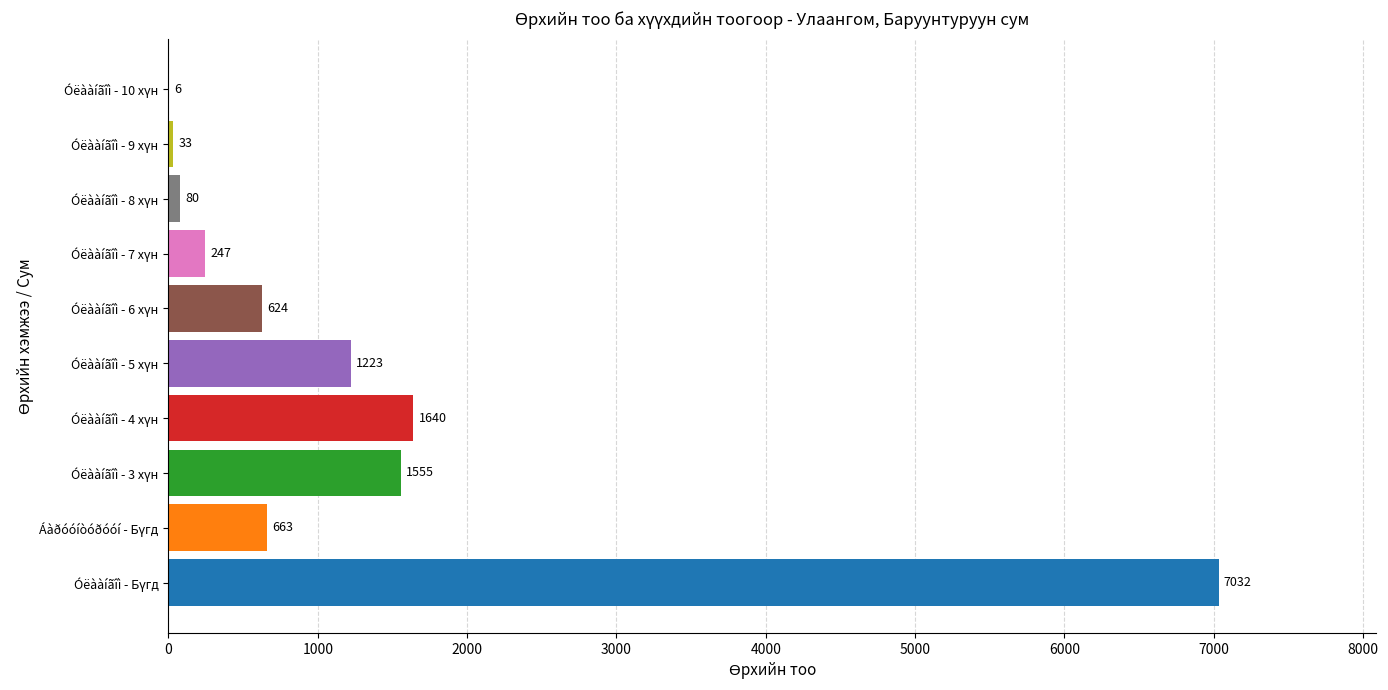

How many data points does each series have?

10